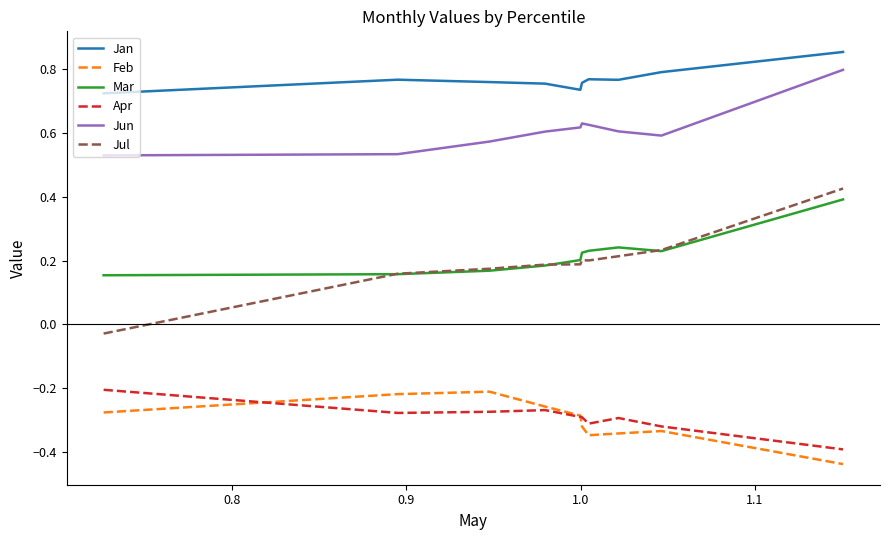

True or false: Jun and Mar intersect in this chart.

False